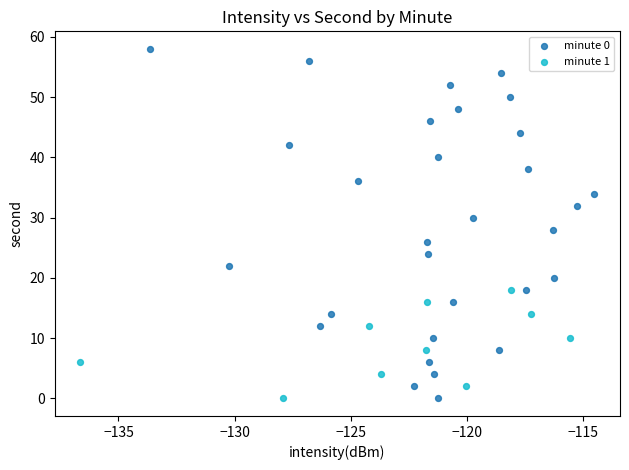

Which series reaches the maximum Y coordinate?

minute 0